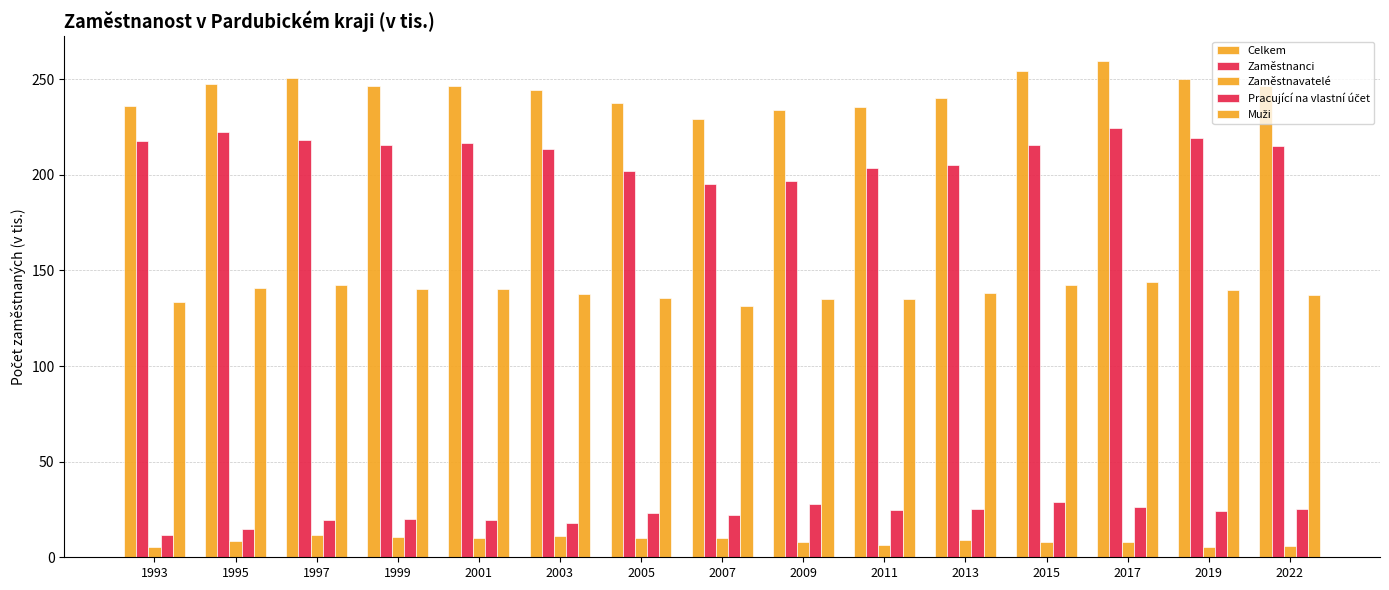

Reading left to right, transcribe all the data shown in this chart.

Celkem: 1993=236.1	1995=247.5	1997=250.8	1999=246.7	2001=246.6	2003=244.3	2005=237.4	2007=228.9	2009=233.6	2011=235.3	2013=240.1	2015=254.3	2017=259.6	2019=249.9	2022=246.6
Zaměstnanci: 1993=217.6	1995=222.2	1997=218.3	1999=215.6	2001=216.6	2003=213.7	2005=202.1	2007=195.2	2009=196.9	2011=203.7	2013=205.0	2015=215.6	2017=224.4	2019=219.5	2022=215.0
Zaměstnavatelé: 1993=5.6	1995=8.7	1997=11.8	1999=10.4	2001=9.9	2003=11.2	2005=10.1	2007=10.1	2009=8.0	2011=6.4	2013=8.8	2015=7.9	2017=8.0	2019=5.2	2022=5.7
Pracující na vlastní účet: 1993=11.5	1995=14.7	1997=19.7	1999=20.2	2001=19.4	2003=17.7	2005=23.1	2007=21.9	2009=27.7	2011=24.6	2013=25.4	2015=28.8	2017=26.5	2019=24.0	2022=25.5
Muži: 1993=133.5	1995=140.7	1997=142.1	1999=140.3	2001=140.2	2003=137.9	2005=135.8	2007=131.3	2009=134.8	2011=135.0	2013=138.3	2015=142.1	2017=143.8	2019=139.8	2022=136.9